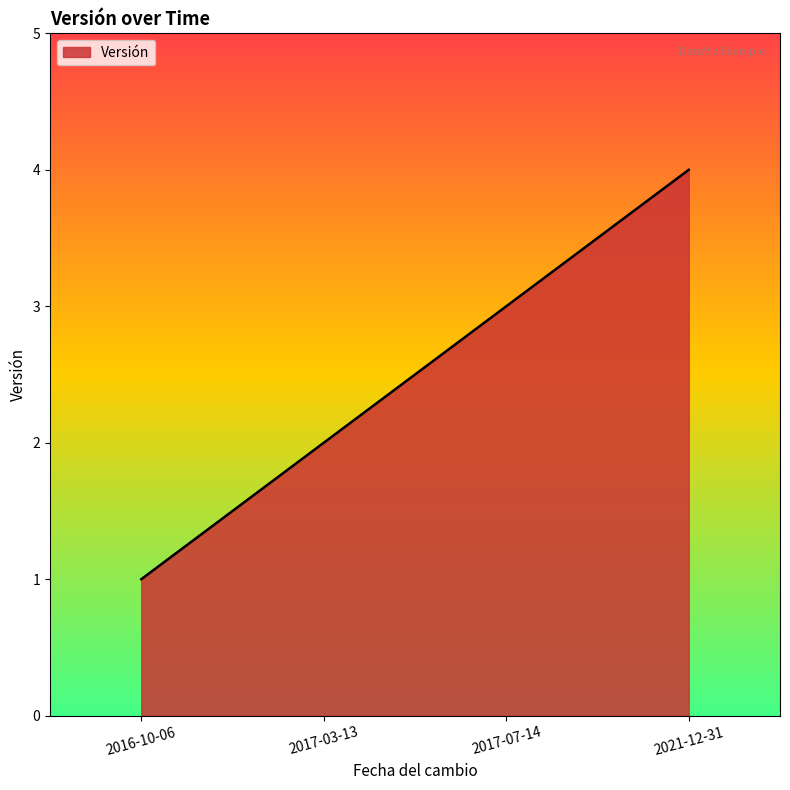

Is it true that the value at 2021-12-31 is 2?

False